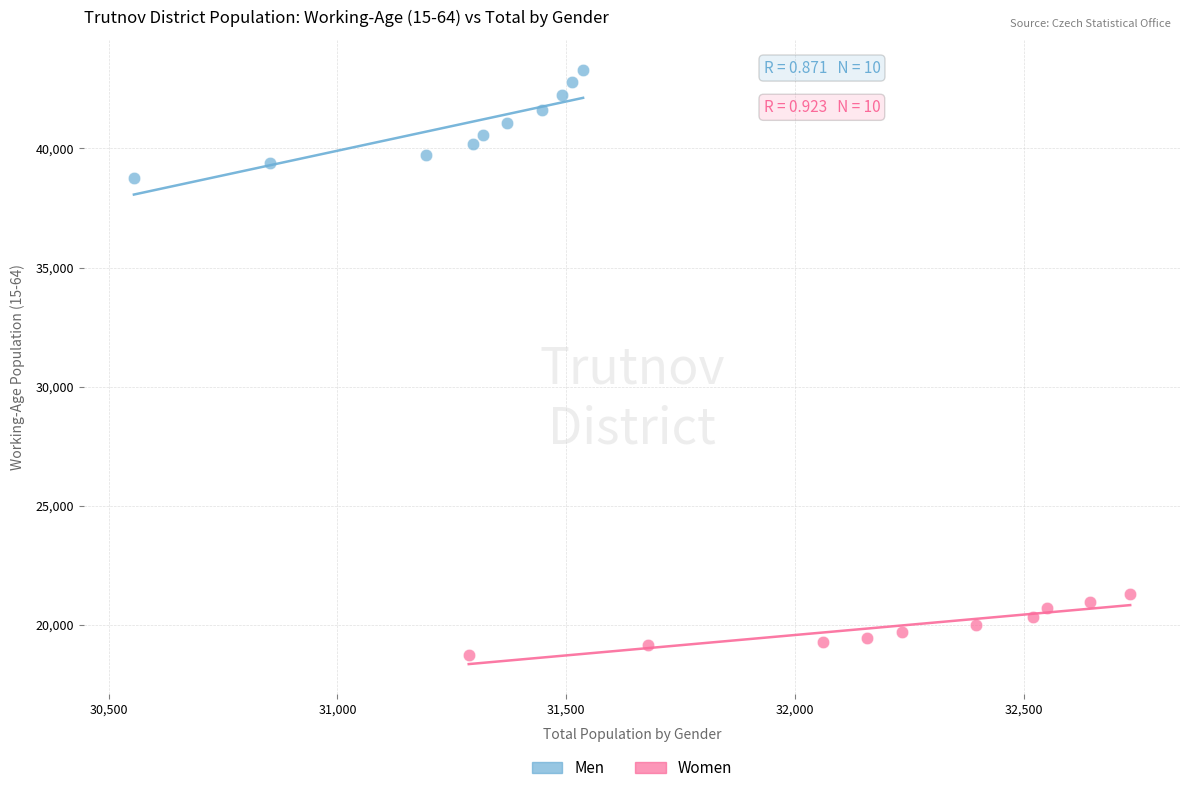

Which series reaches the maximum Y coordinate?

Men